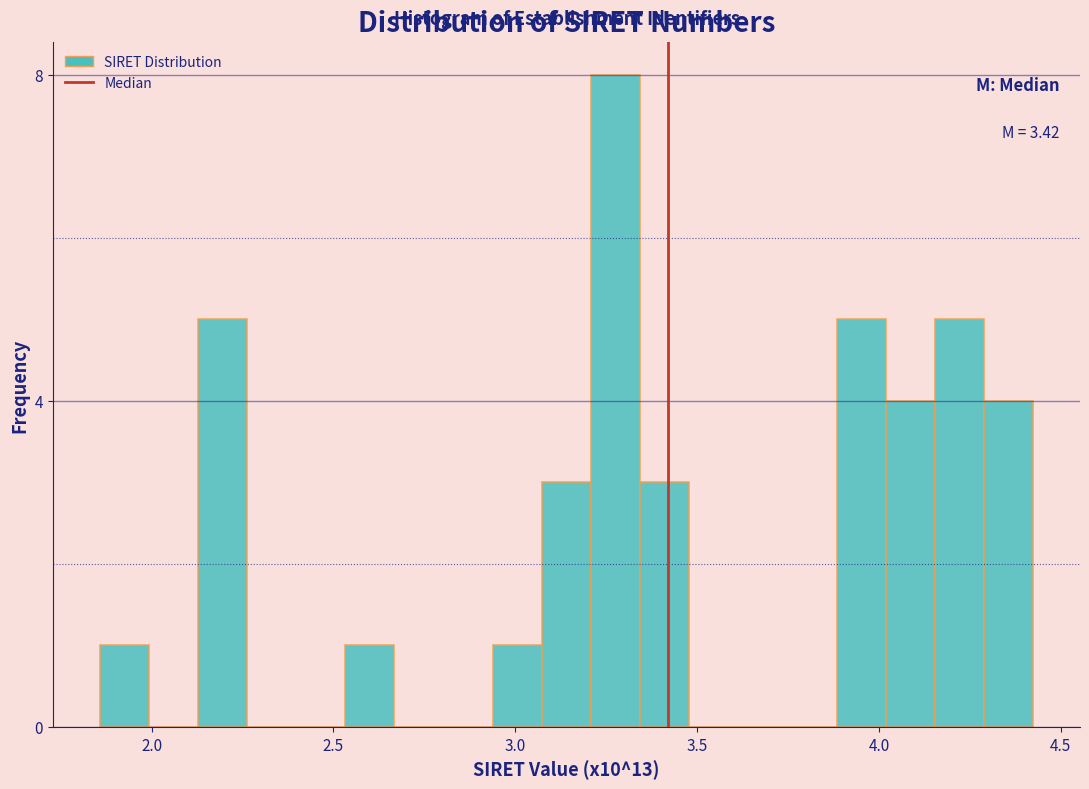

Read against the x-axis, roughly where is the centre of the tallest bar?

3.30